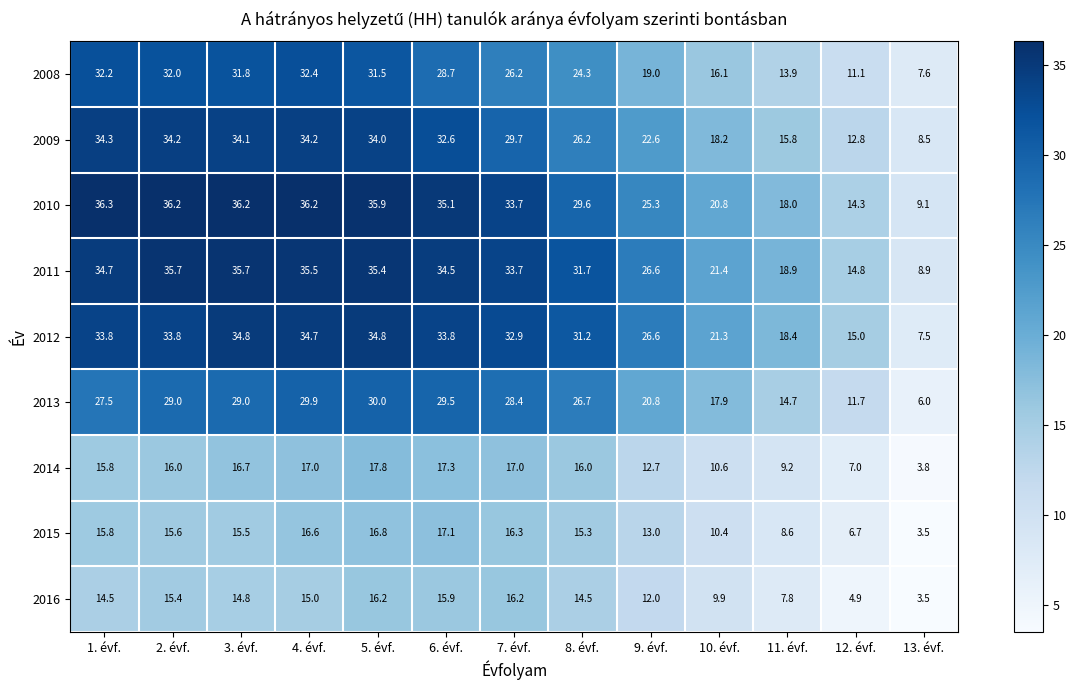

What is the difference between the maximum and minimum values in the 2012 series?

27.3